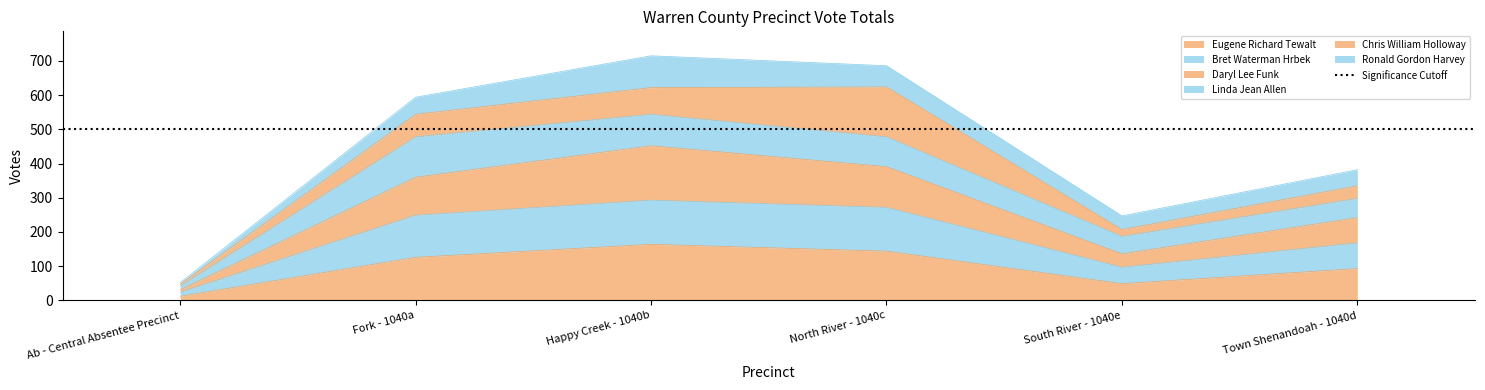

Which category has the highest value in the Eugene Richard Tewalt series?

Happy Creek - 1040b